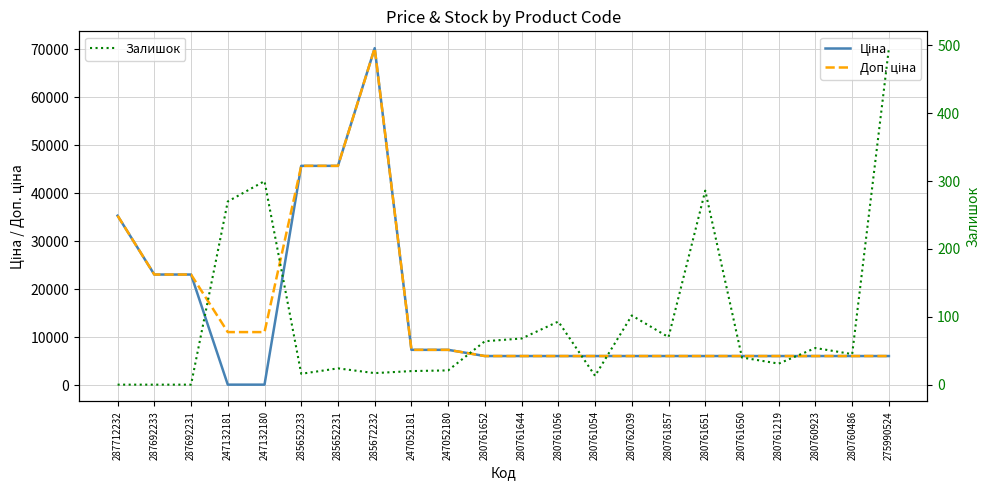

How many data points in Ціна are less than 6067?

2